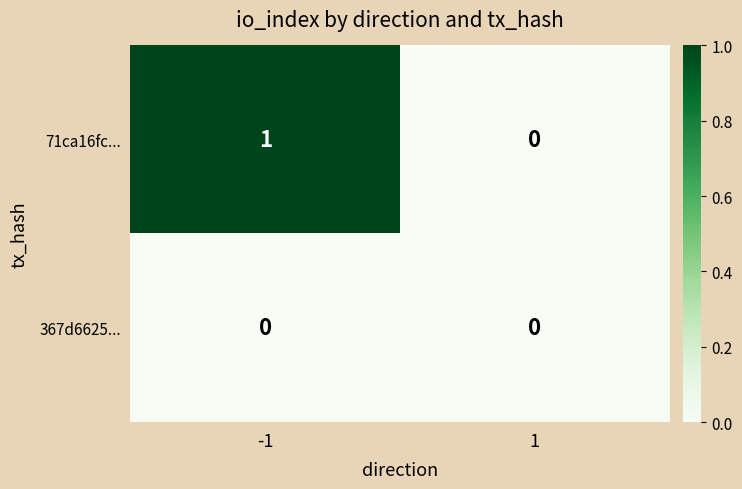

Between -1 and 1, which series saw the biggest shift?

71ca16fc...